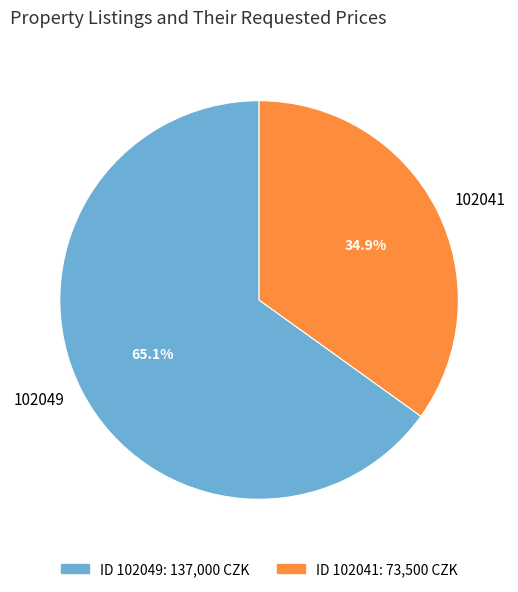

To the nearest percent, what portion does 102049 represent?

65%